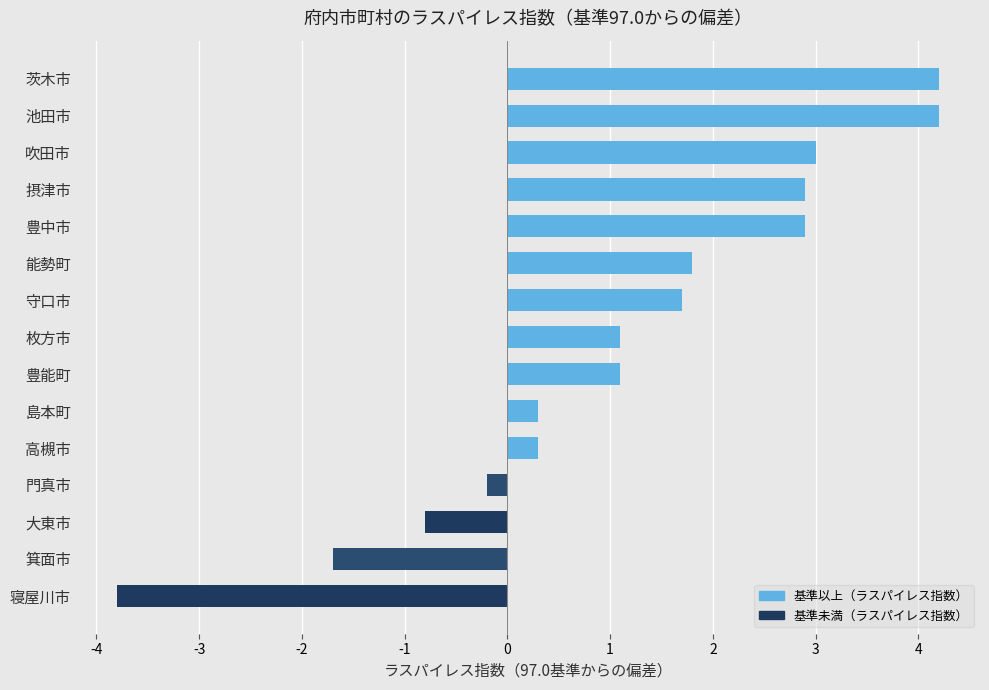

The value at 吹田市 is 3.0. True or false?

True